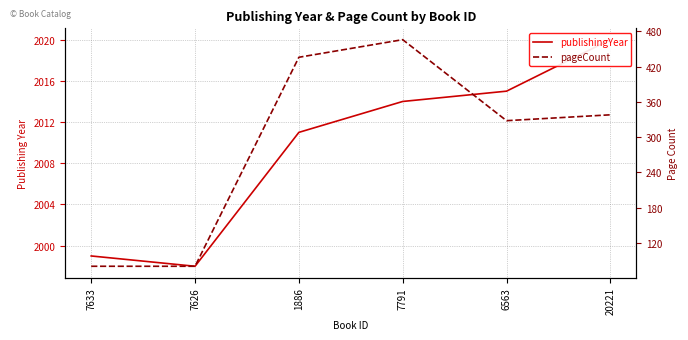

At which label does pageCount first exceed 338?

1886